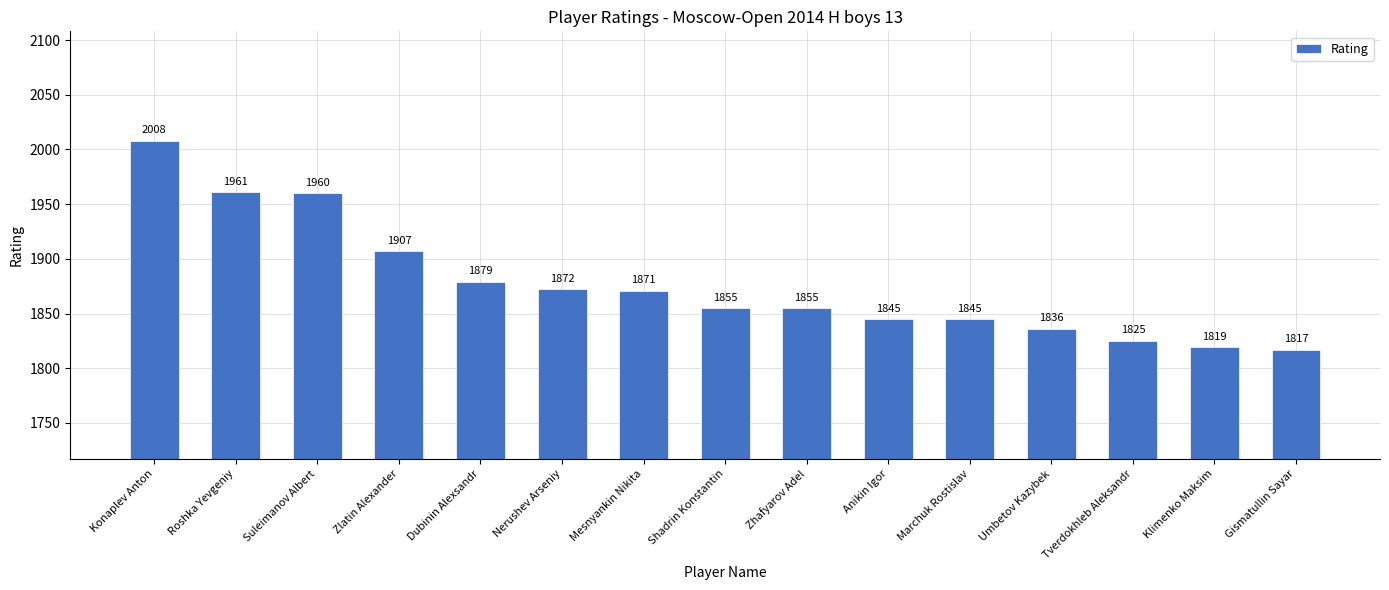

What is the change in value from Suleimanov Albert to Dubinin Alexsandr?

-81